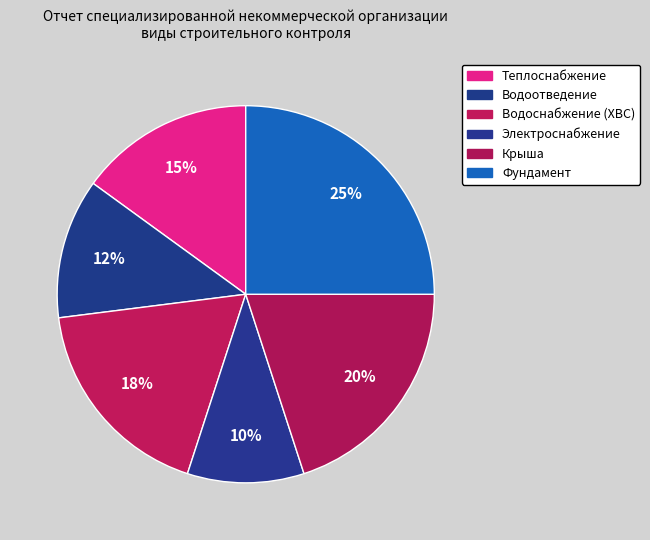

Which slice is the smallest?

Электроснабжение